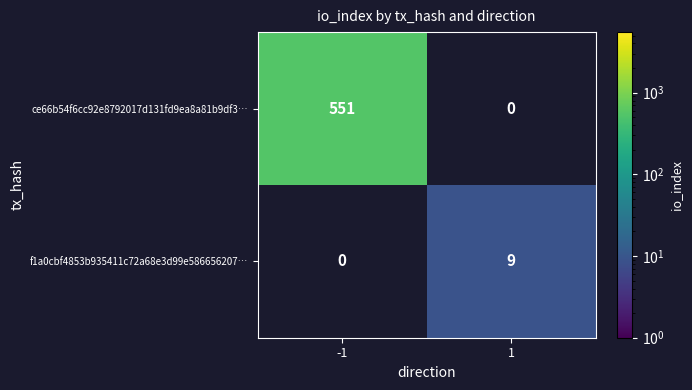

How many distinct data groups are displayed?

2